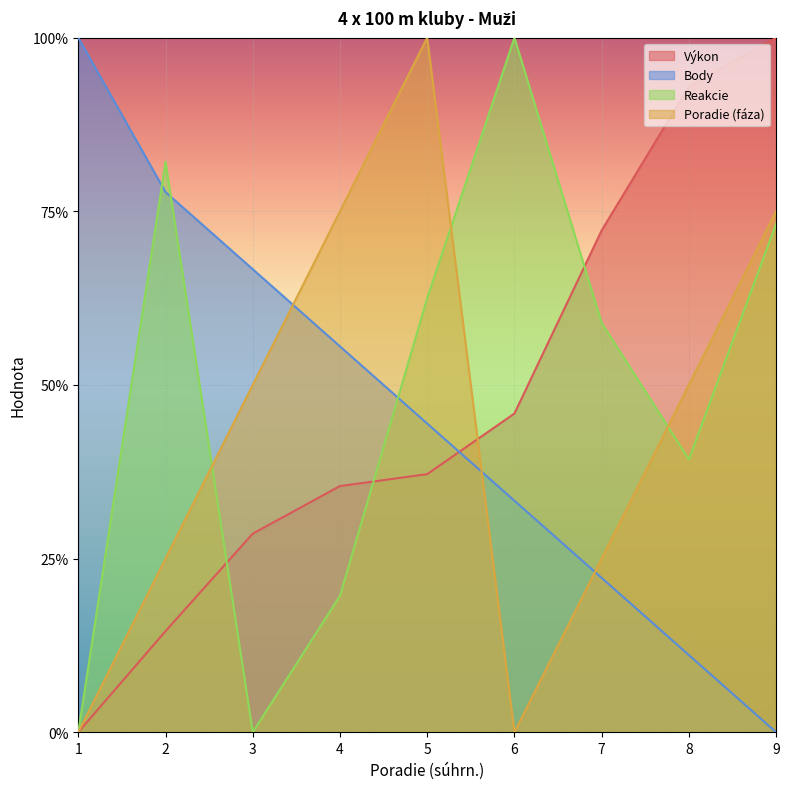

Which series has the largest total across all categories?

Reakcie